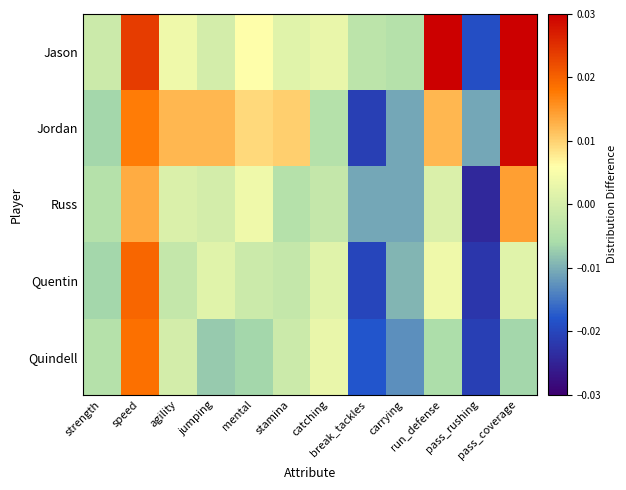

Count the number of data series in this chart.

5